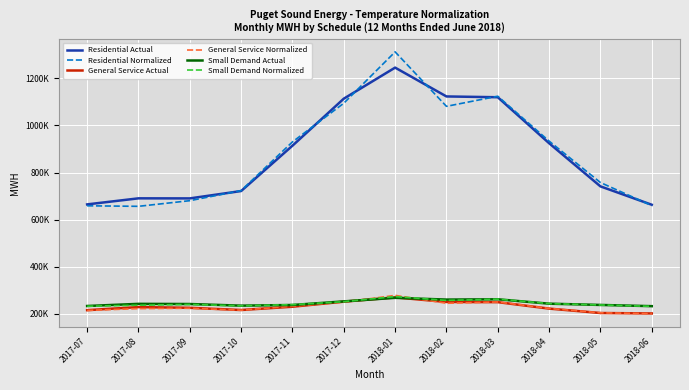

How many interior local peaks does the General Service Normalized series have?

3